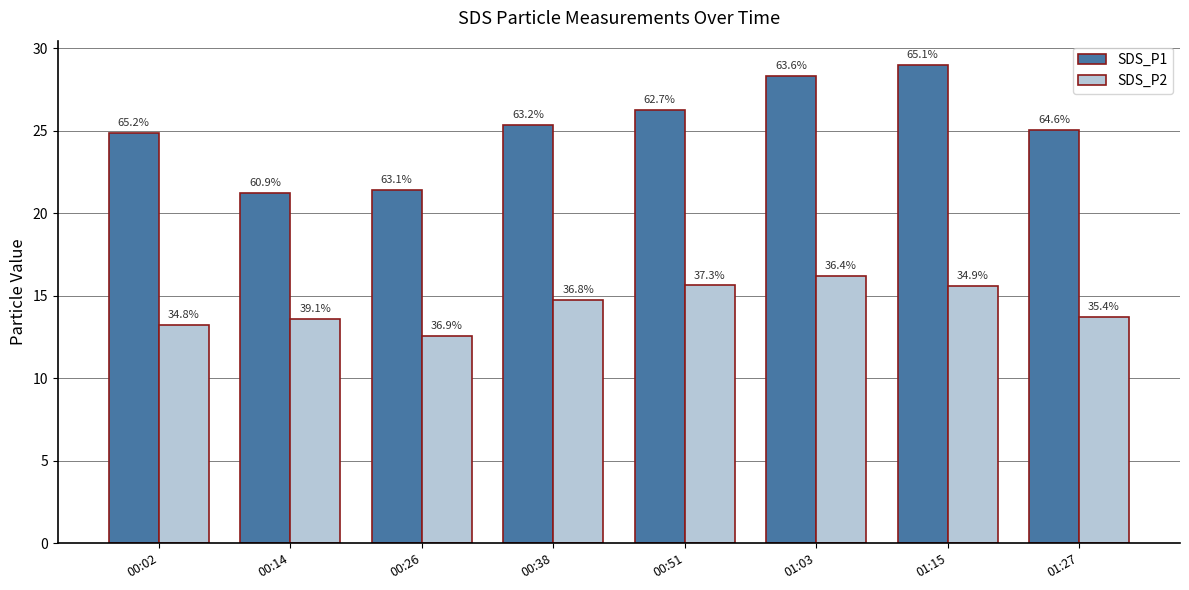

Does the chart contain stacked bars?

No